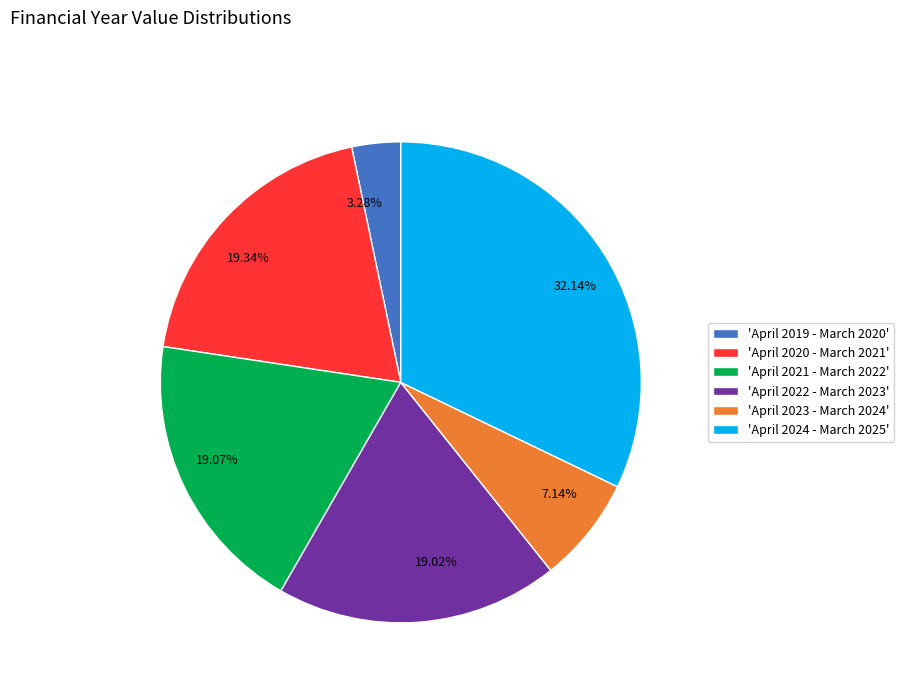

Does any single category account for the majority?

No